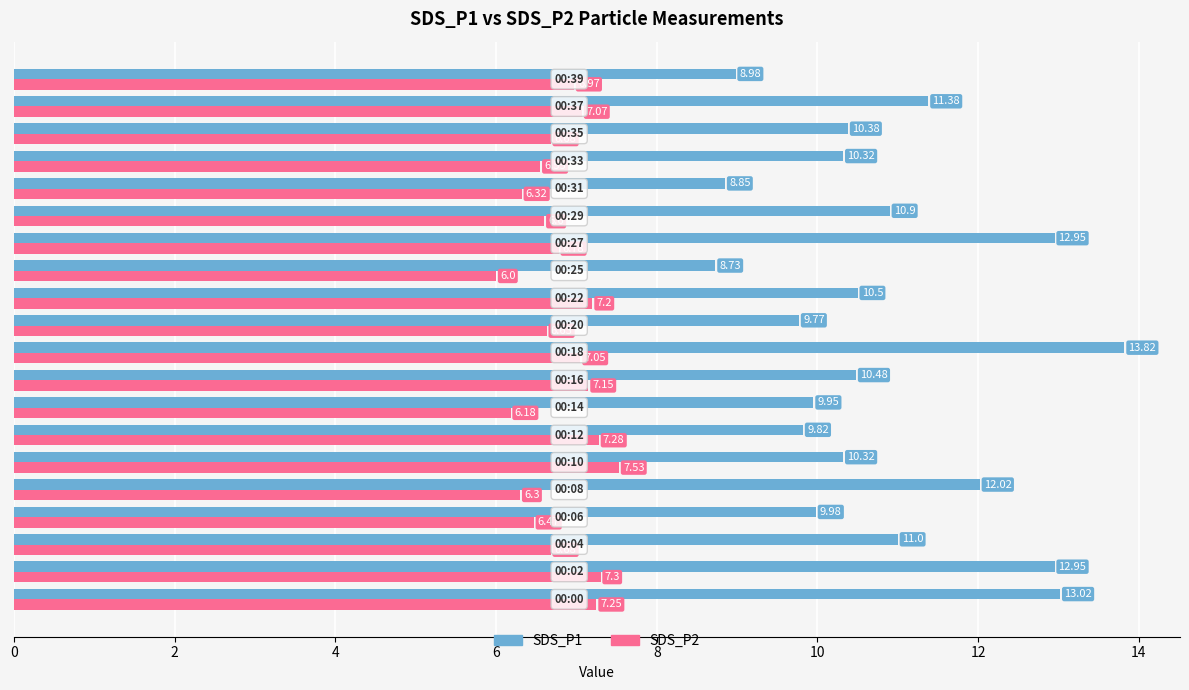

Rank the series by their average value, from lowest to highest.

SDS_P2, SDS_P1